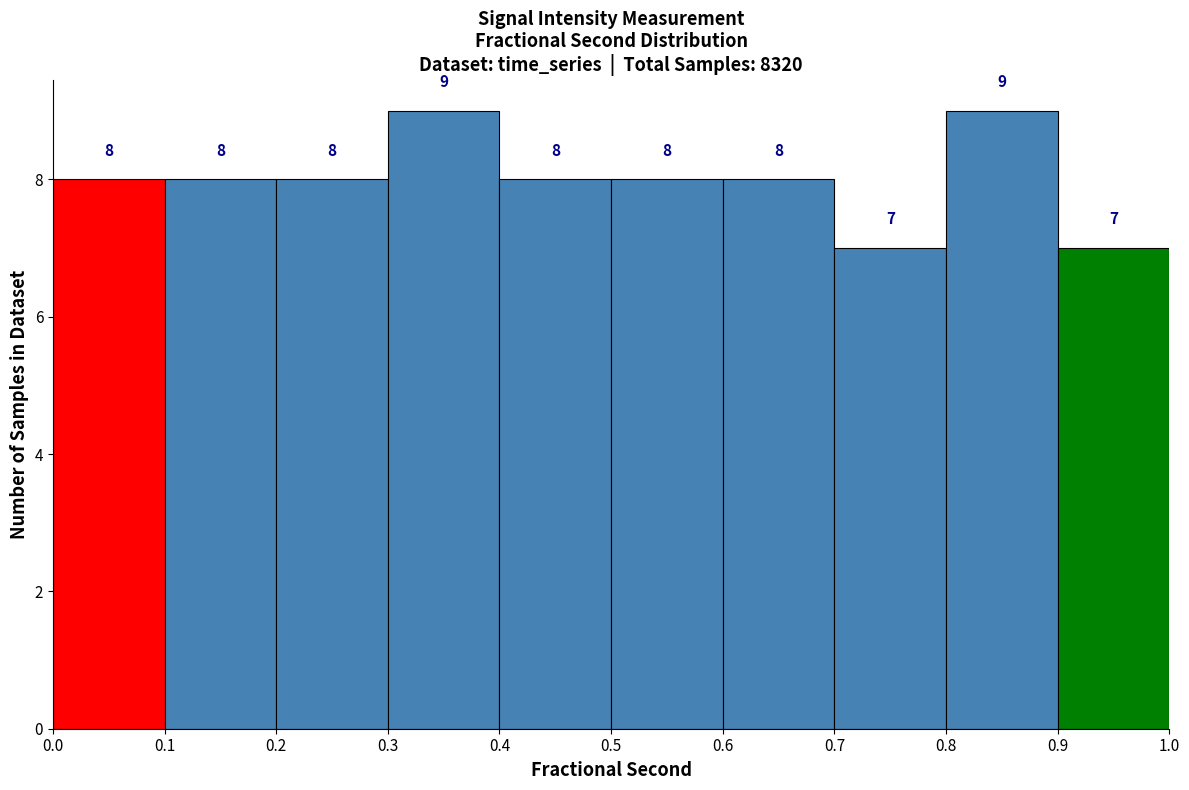

What is the height of the bar covering 0.4 to 0.5 on the x-axis?

8